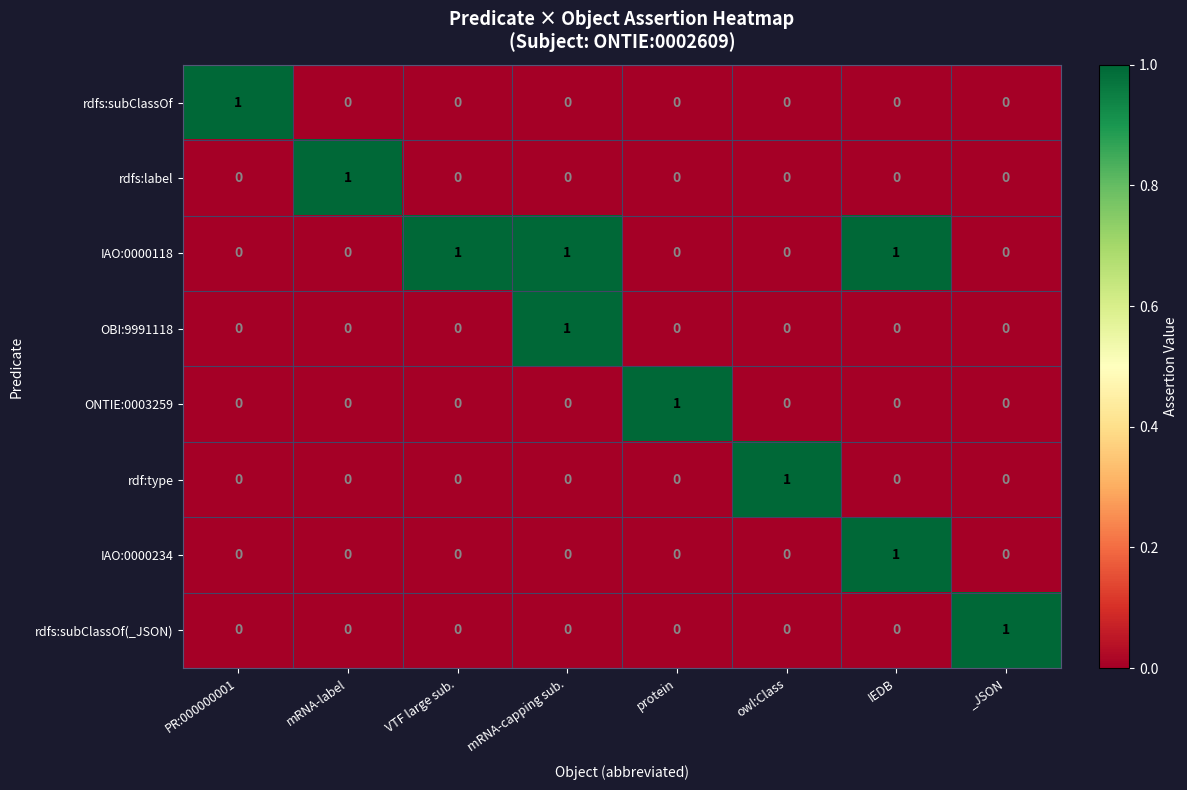

At how many categories does at least one series exceed 0?

8